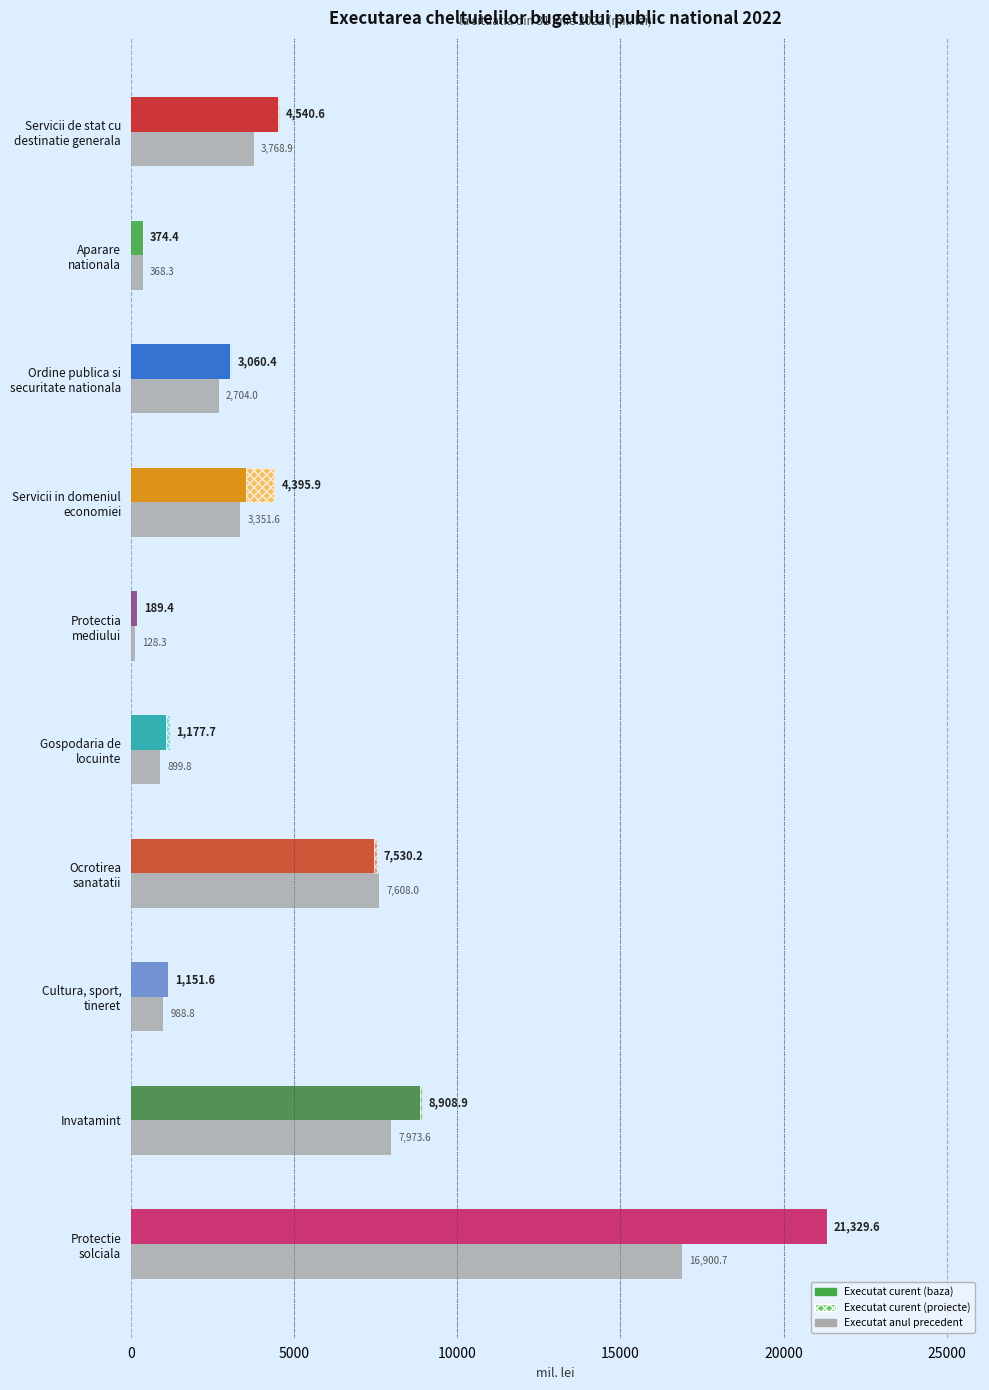

Is it true that the value at Aparare nationala is 178.7?

False